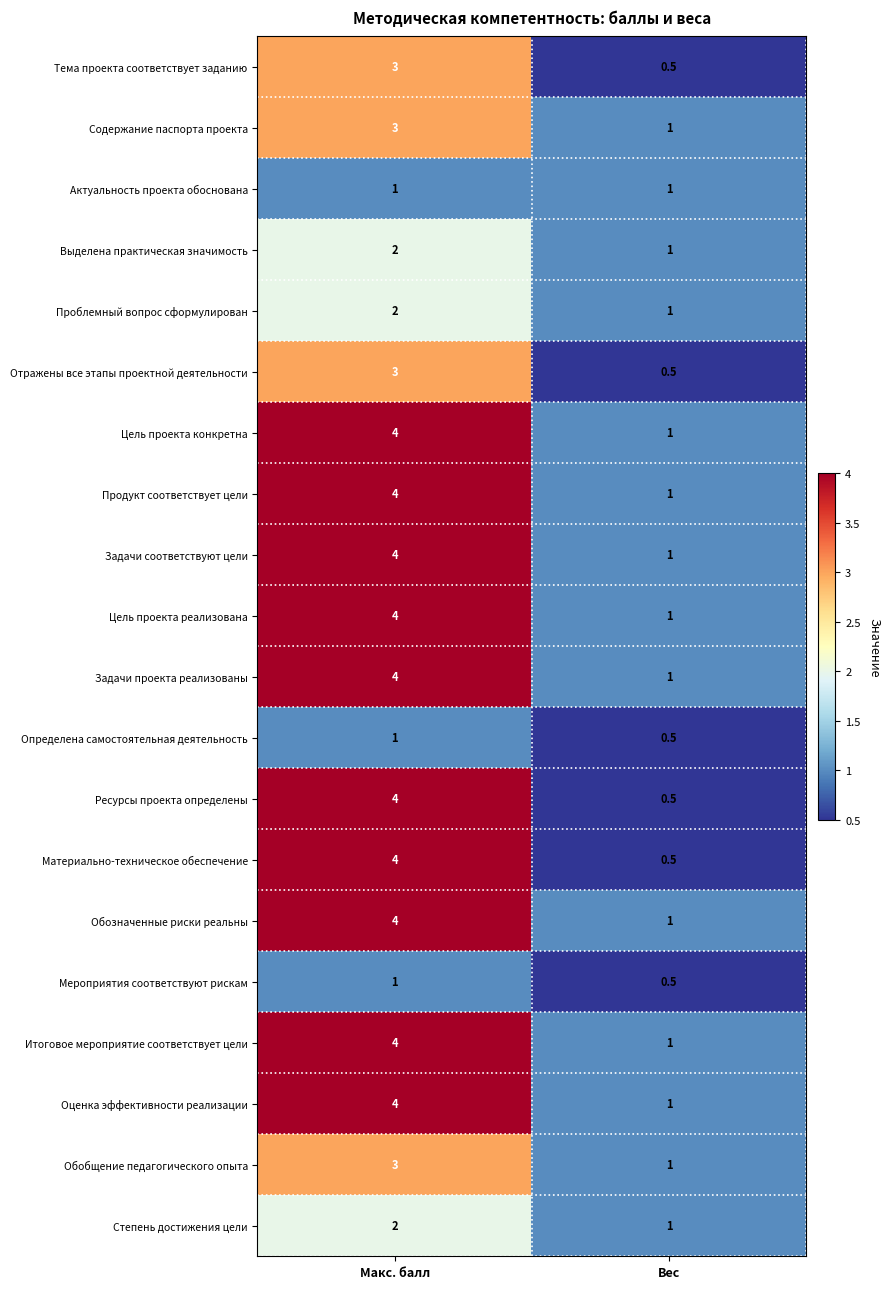

What is the sum of the Обобщение педагогического опыта values at Макс. балл and Вес?

4.0